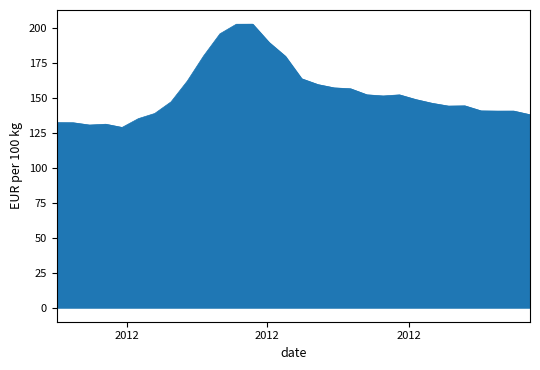

What is the difference between the maximum and minimum values?

73.8